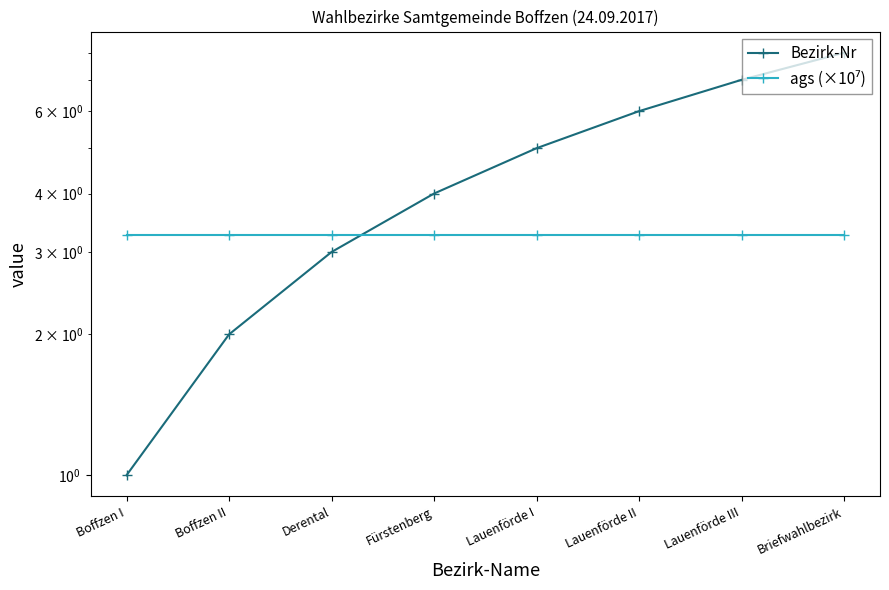

What is the label of the 3rd point from the left?

Derental